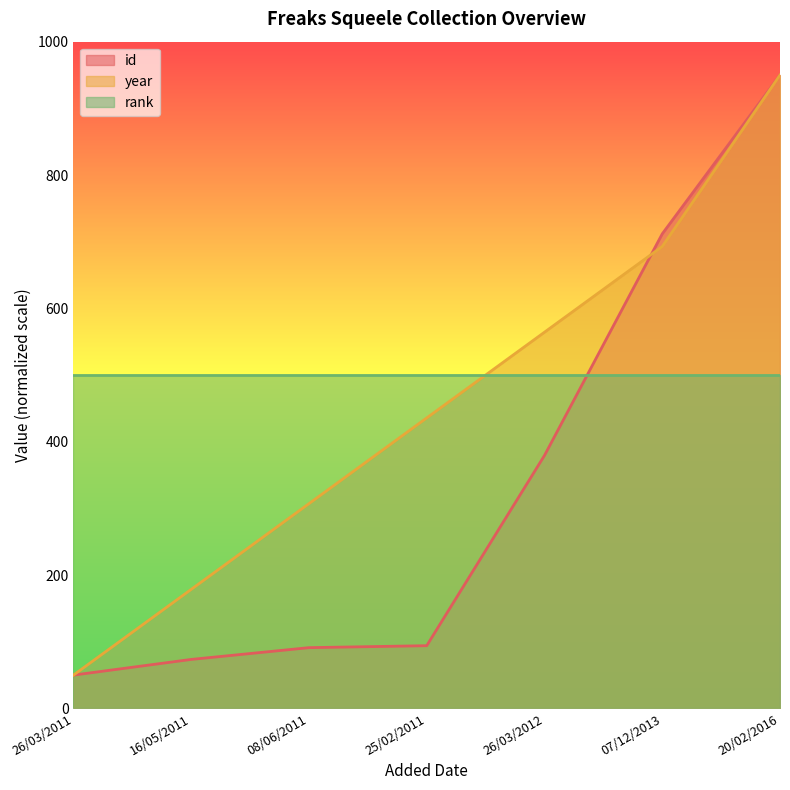

What are all the series names shown in the legend?

id, year, rank